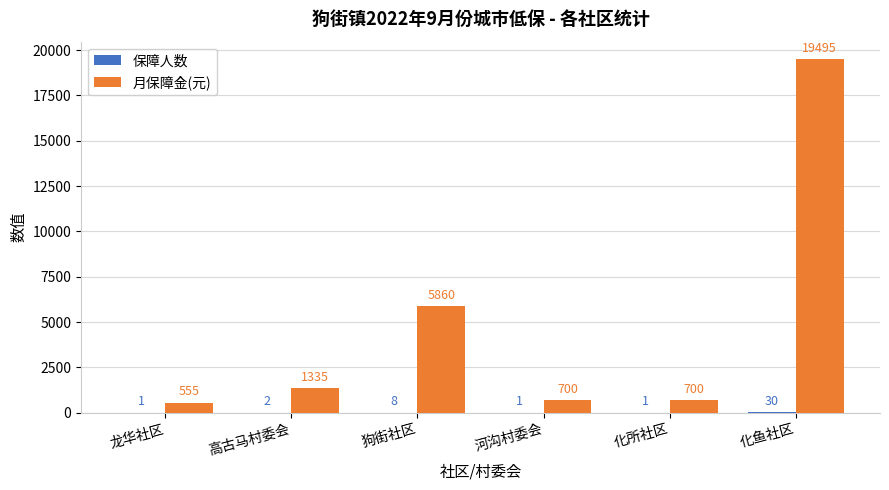

Which series has the largest range (max minus min)?

月保障金(元)